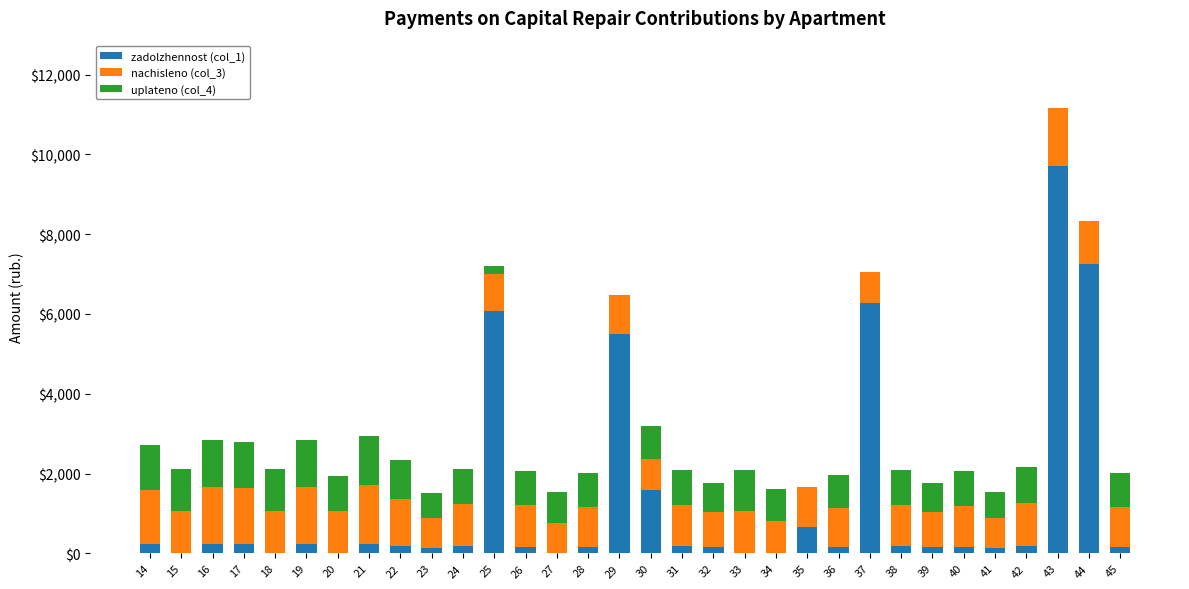

What is the sum of all zadolzhennost (col_1) values?

40543.7